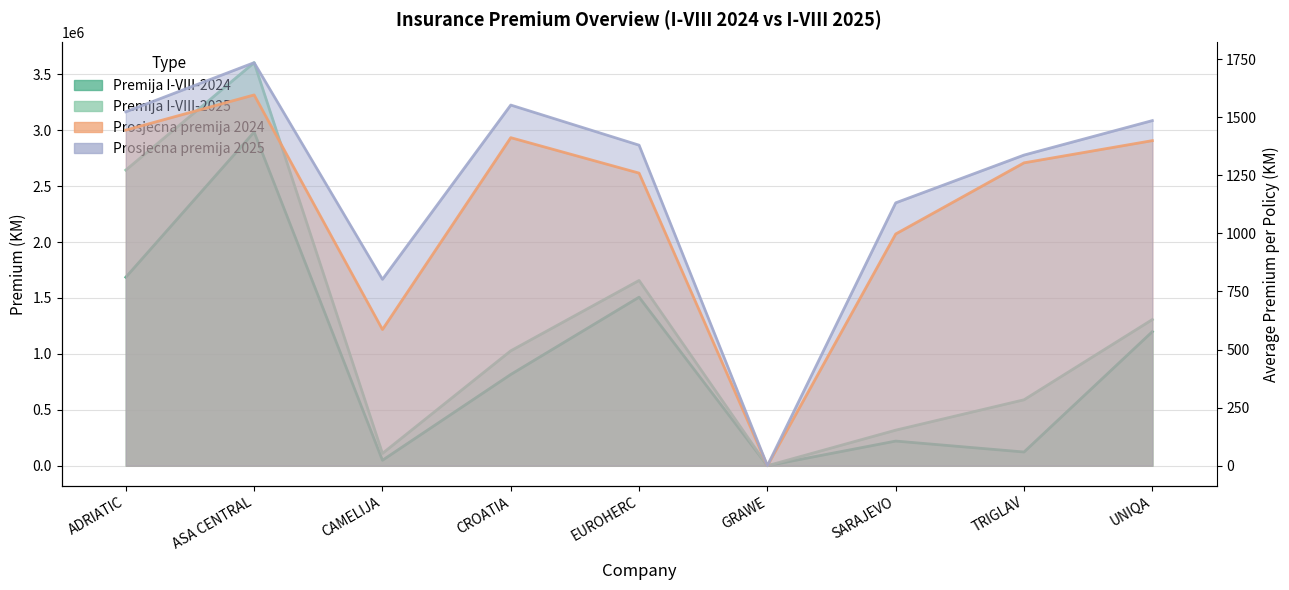

How many interior local valleys does the Premija I-VIII-2024 series have?

3